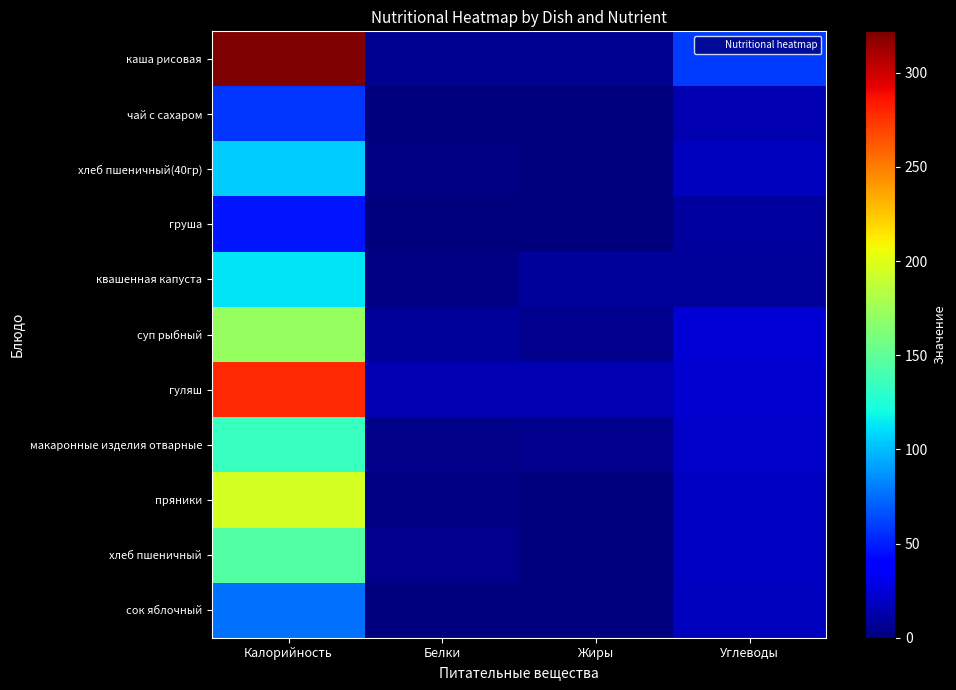

Which series has the widest spread of values?

каша рисовая